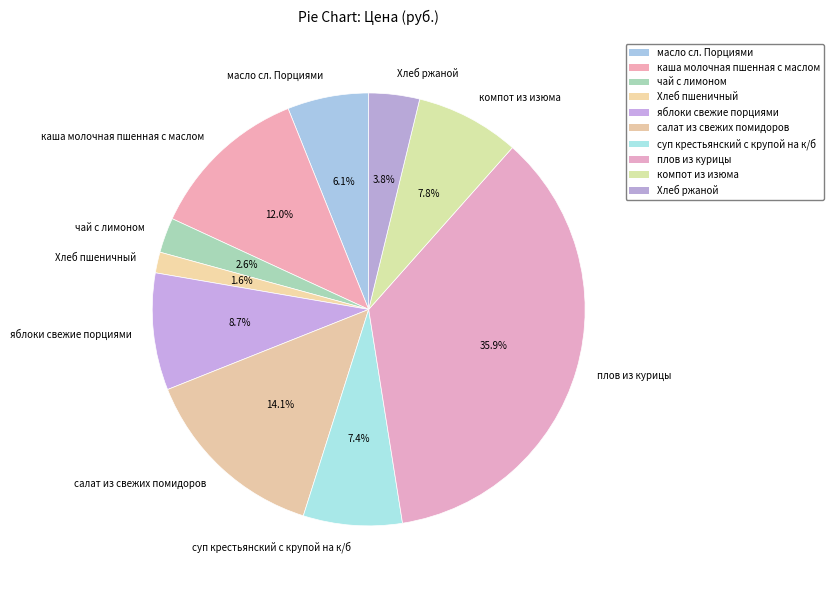

True or false: суп крестьянский с крупой на к/б accounts for 7% of the total.

True